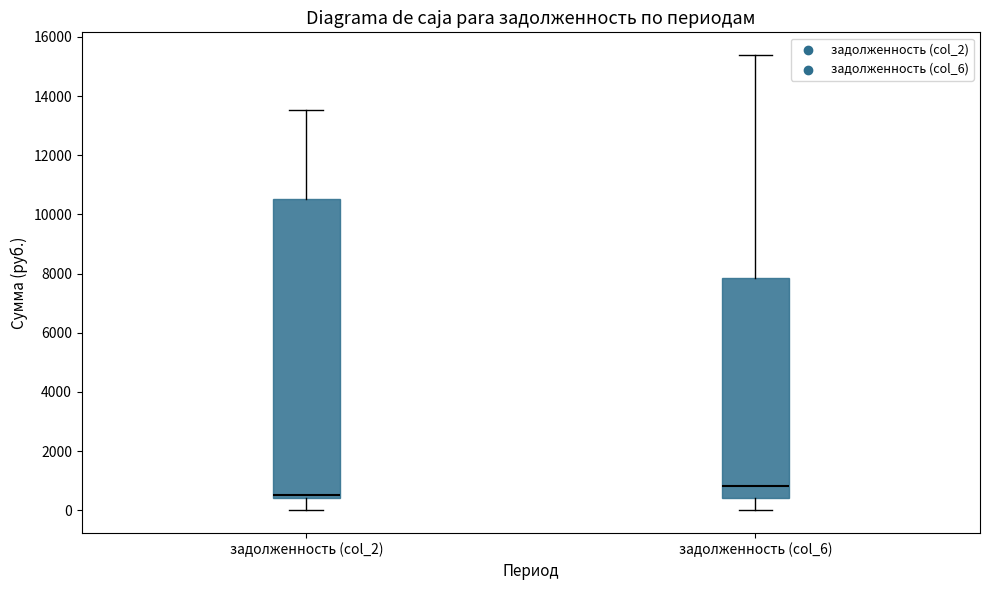

Reading left to right, transcribe this box plot: for each box, give where its median line is, the range the box spans, and where its two whiskers end, as read against the y-axis. The values are not printed on the chart, so give them approximately, as read against the axis.

задолженность (col_2): median 600, box 400 to 10600, whiskers 0 to 13600
задолженность (col_6): median 800, box 400 to 7800, whiskers 0 to 15400